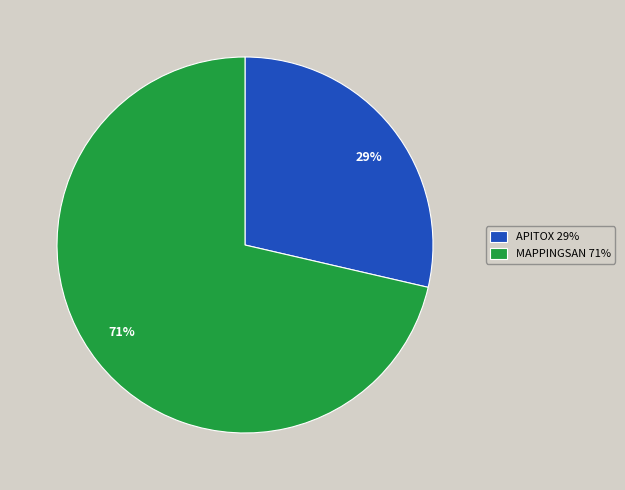

Count the number of slices in the pie.

2